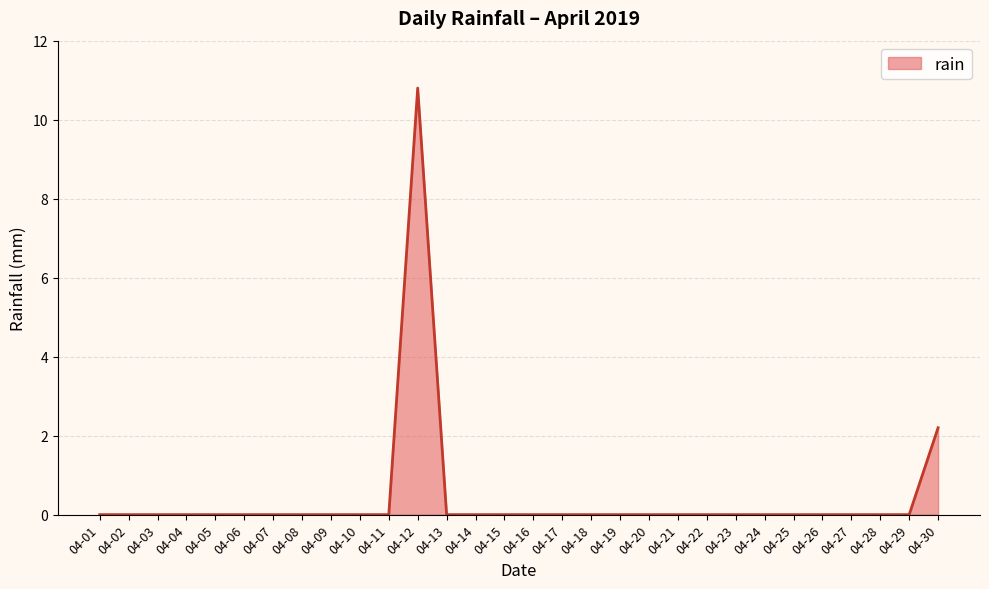

The value at 04-04 is 6.5. True or false?

False